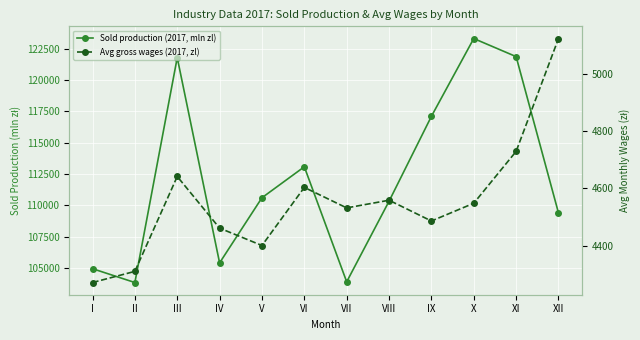

Which series has the widest spread of values?

Sold production (2017, mln zl)